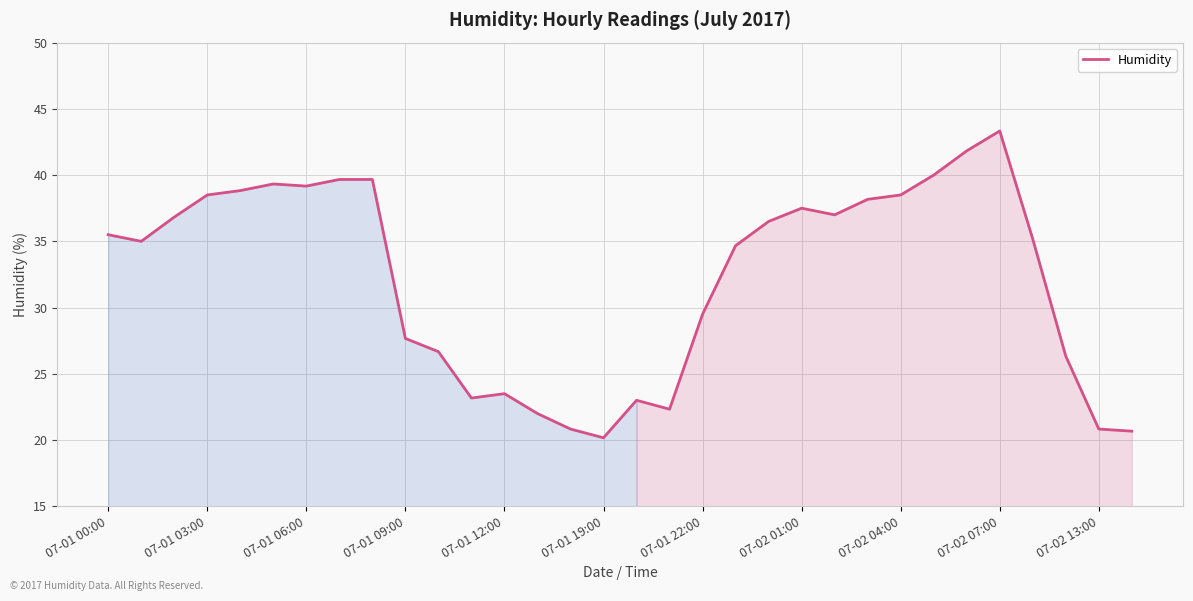

What is the minimum value shown in the chart?

20.2